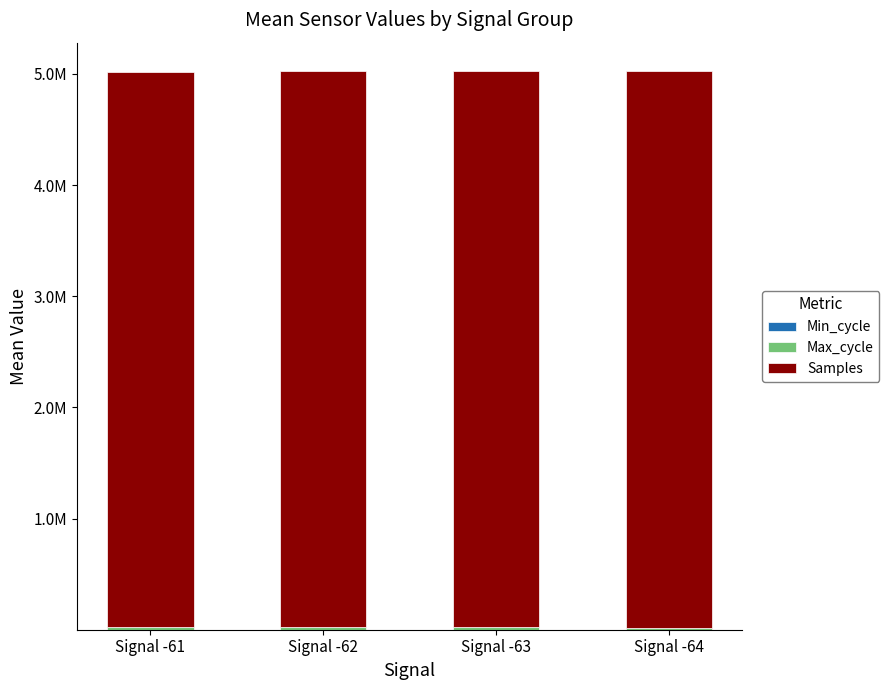

At which label is Max_cycle closest to 20002?

Signal -62